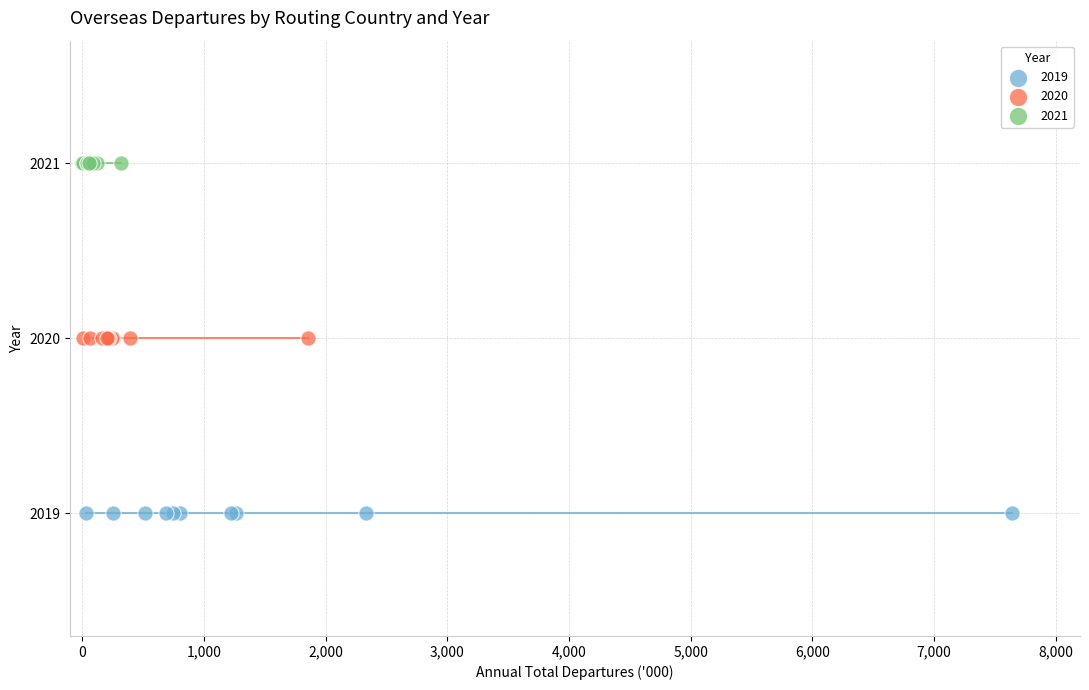

Which series contains the highest Y value?

2021